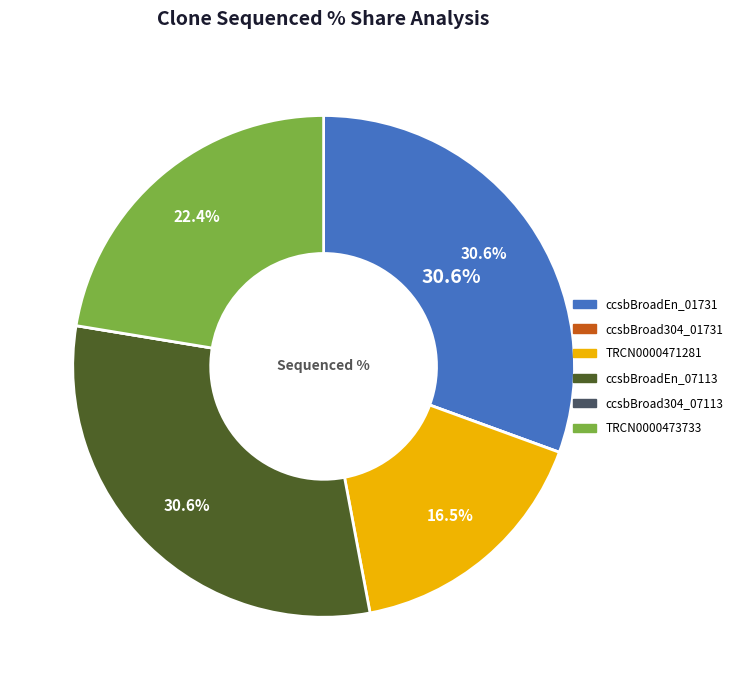

To the nearest percent, what is the average slice percentage?

17%